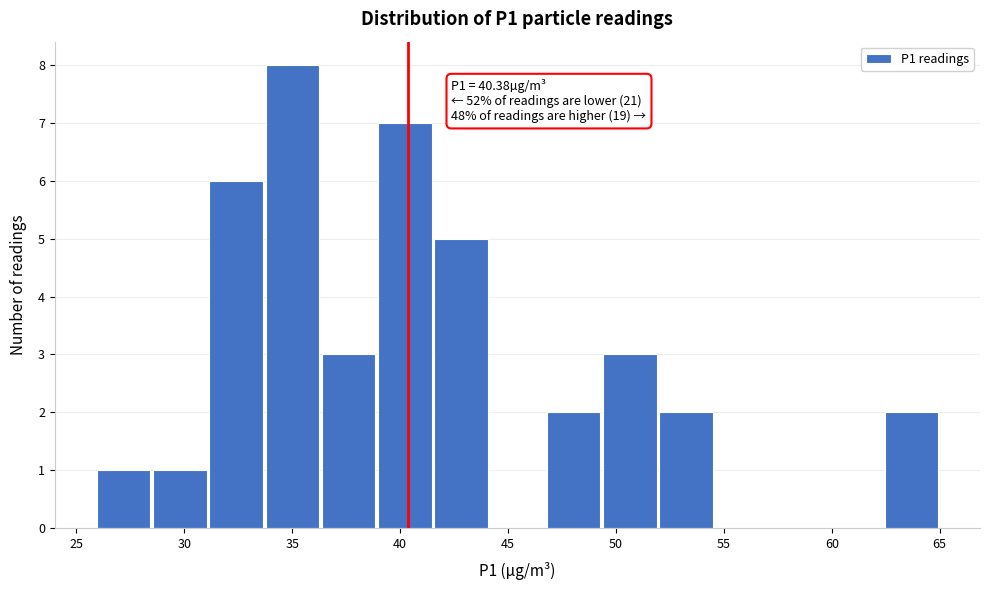

Over which range of the x-axis is the bar tallest?

34.0 to 36.5